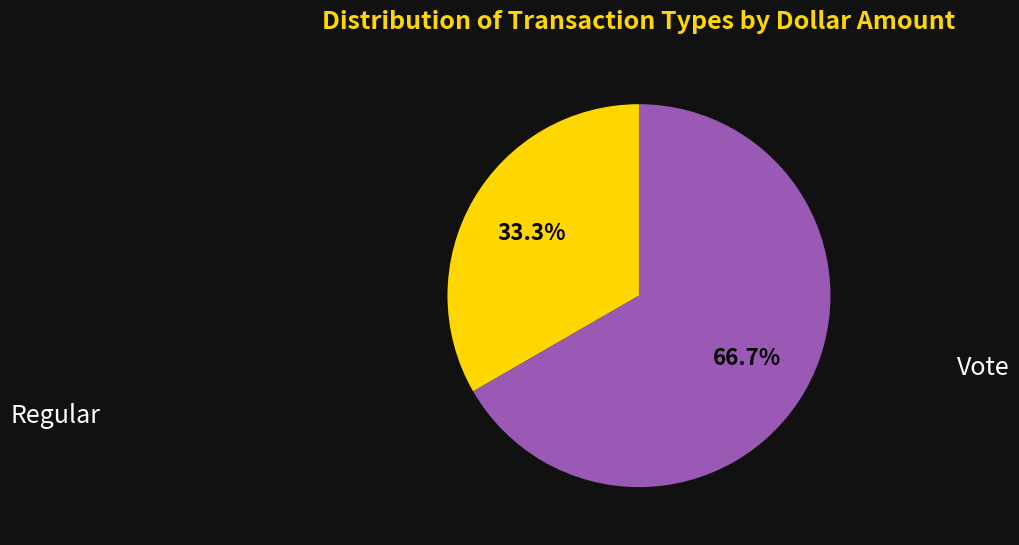

Does any single category account for the majority?

Yes